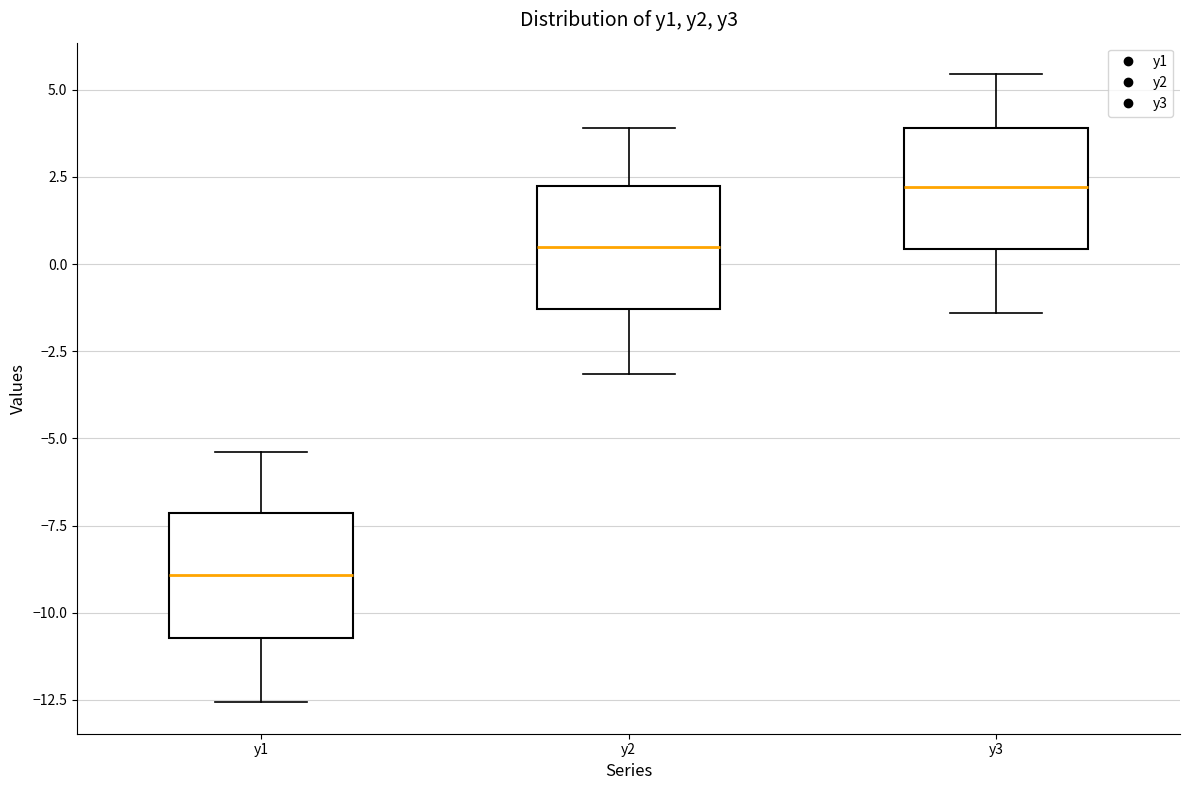

Reading left to right, read every box against the y-axis: the position of its median line, the range the box covers, and the ends of its whiskers. The values are not printed on the chart, so give them approximately, as read against the axis.

y1: median -9.0, box -10.5 to -7.0, whiskers -12.5 to -5.5
y2: median 0.5, box -1.5 to 2.0, whiskers -3.0 to 4.0
y3: median 2.0, box 0.5 to 4.0, whiskers -1.5 to 5.5